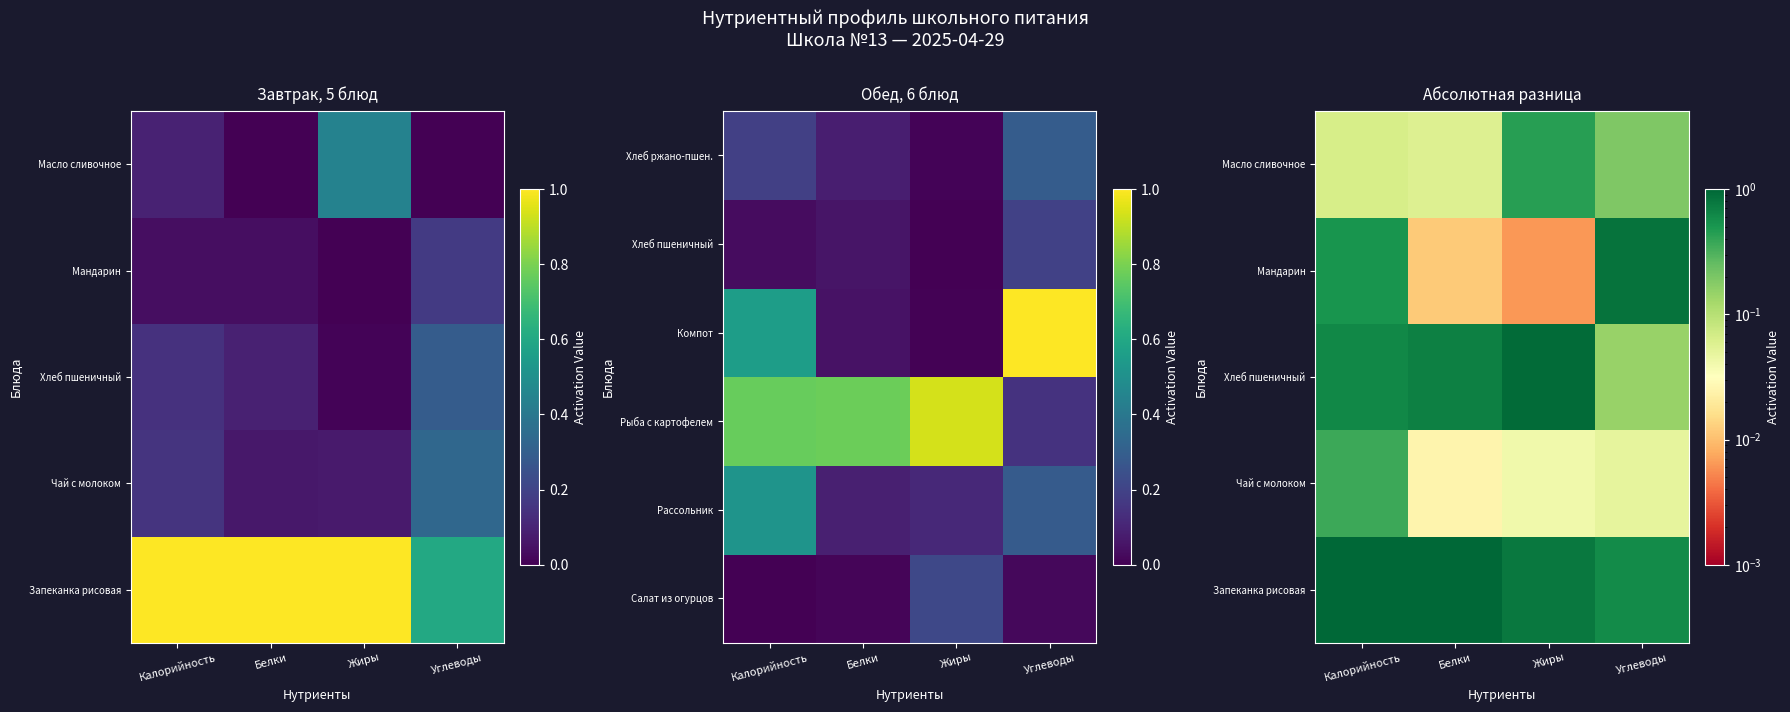

Rank the categories by Мандарин value from highest to lowest.

Углеводы, Калорийность, Белки, Жиры